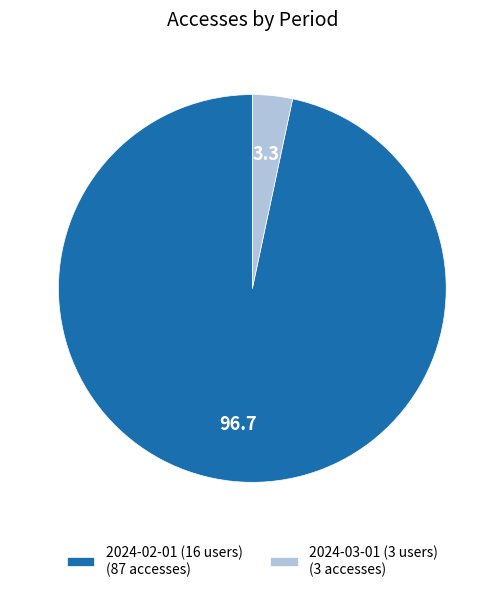

Is 2024-03-01 (3 users) the majority of the pie?

No